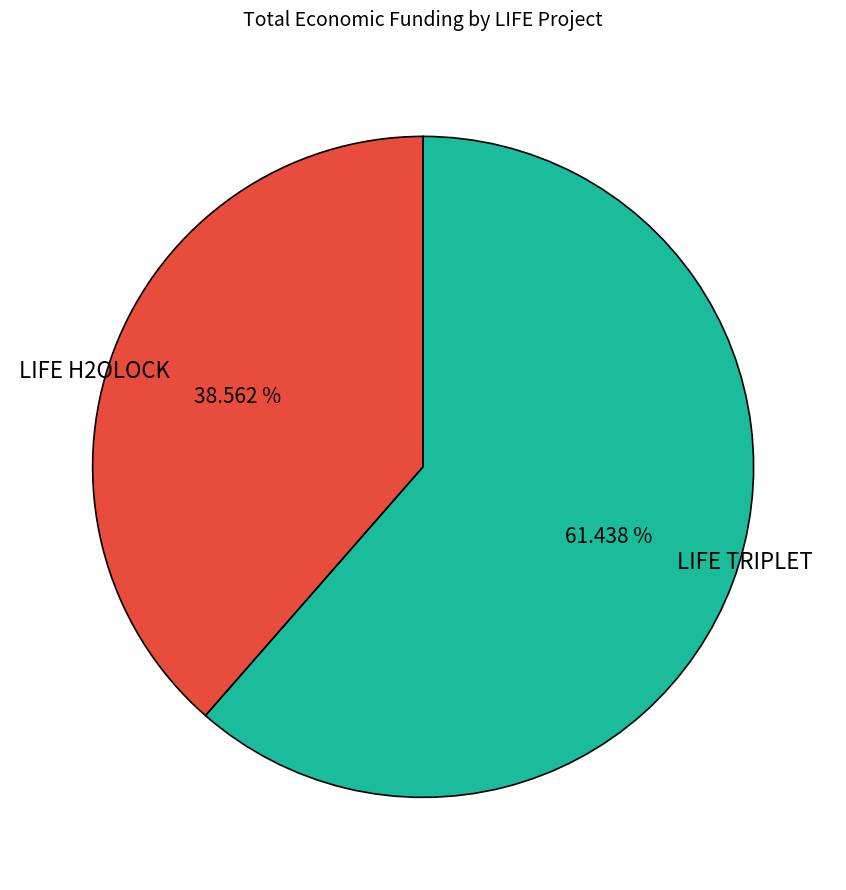

To the nearest percent, what is the difference between the LIFE H2OLOCK and LIFE TRIPLET slice percentages?

23%